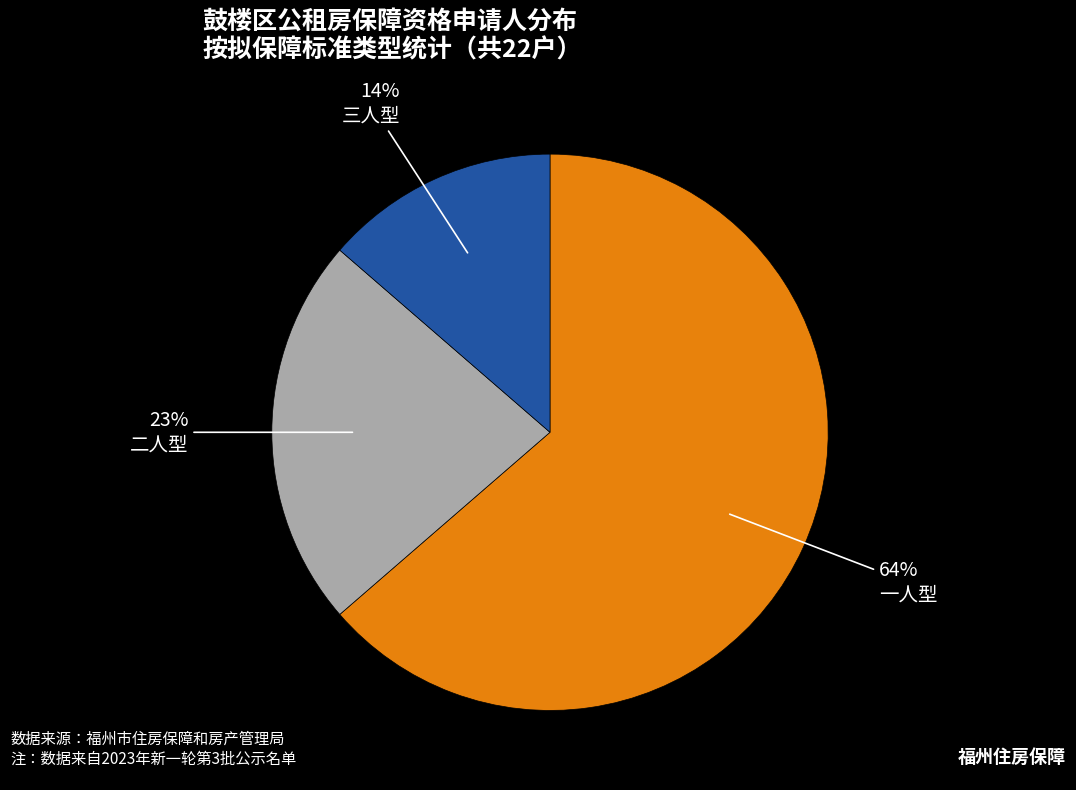

Does 一人型 account for over 50% of the chart?

Yes